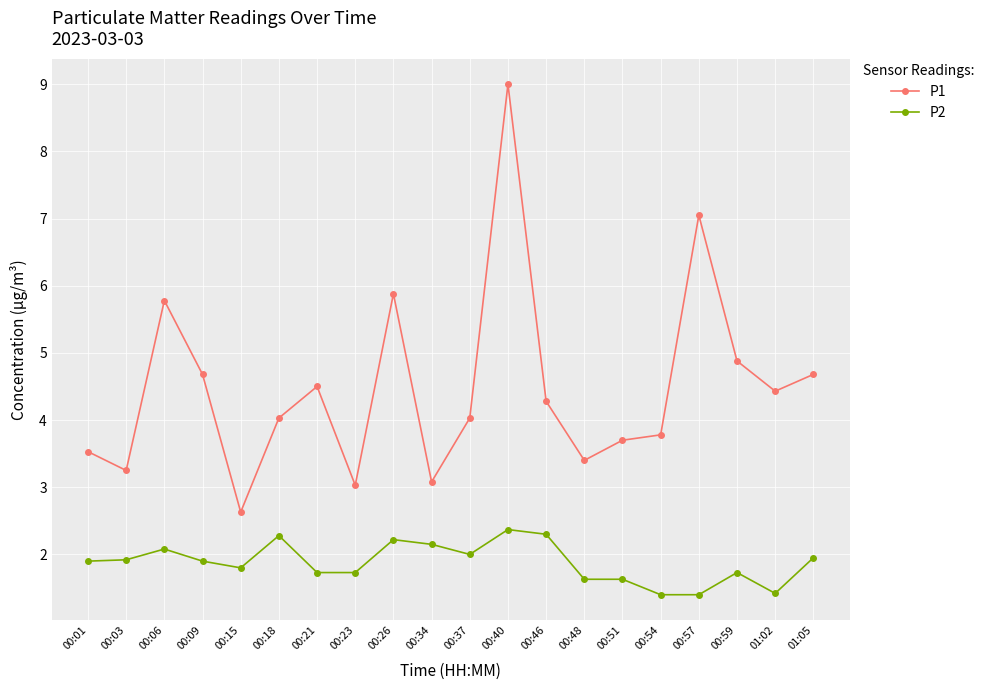

At which label is P1 closest to 5?

00:59